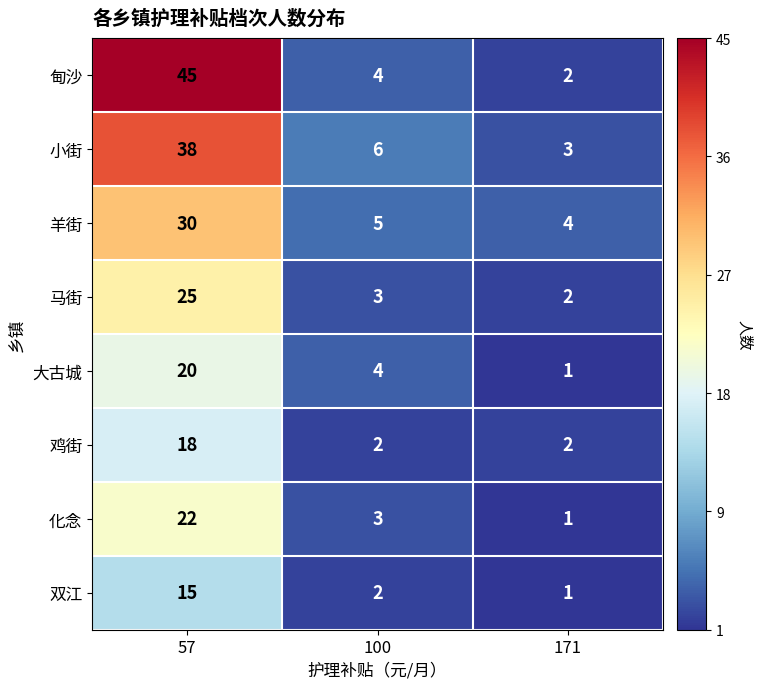

At which label does 大古城 reach its peak?

57